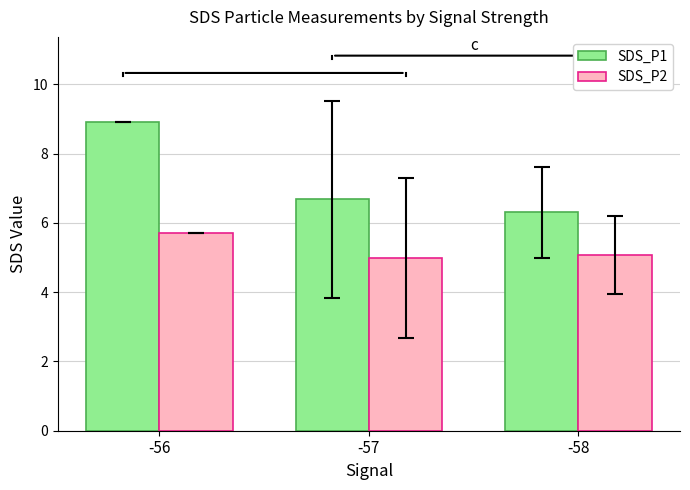

Which series has the largest range (max minus min)?

SDS_P1